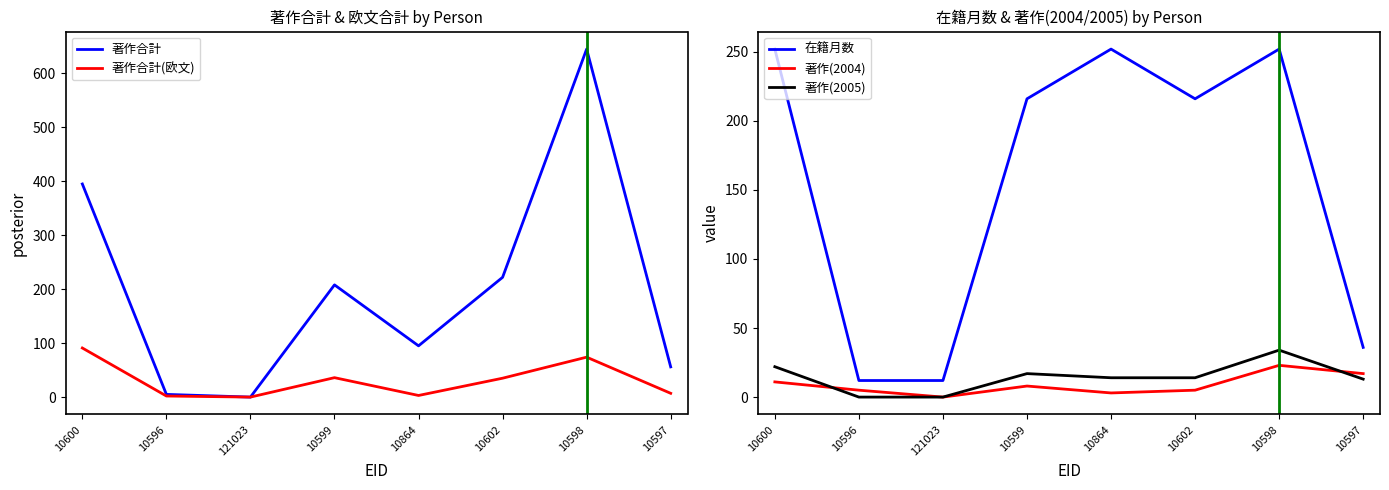

Which label corresponds to the largest value in the chart?

10598